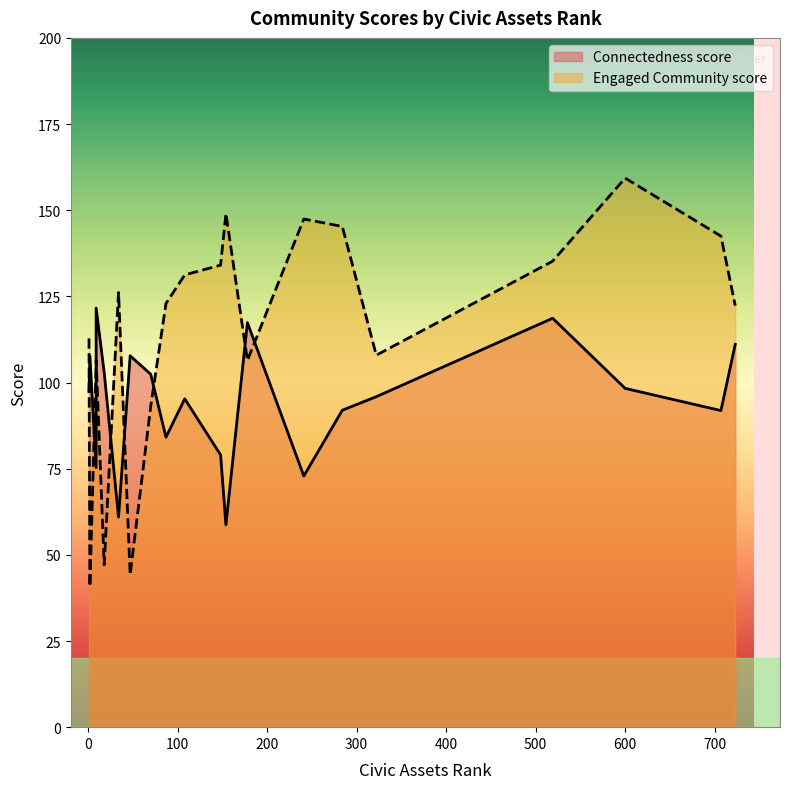

At how many categories does at least one series exceed 122?

11